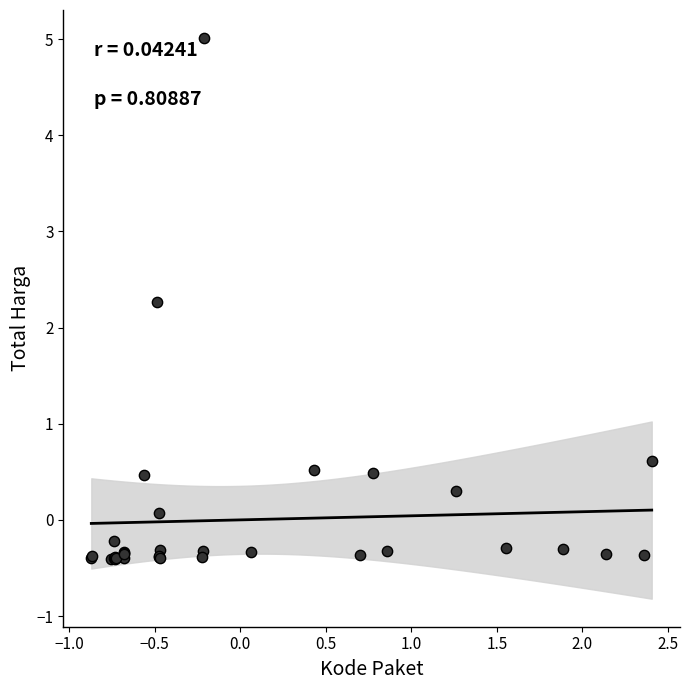

What Y value in the scatter plot is closest to 2?

2.3